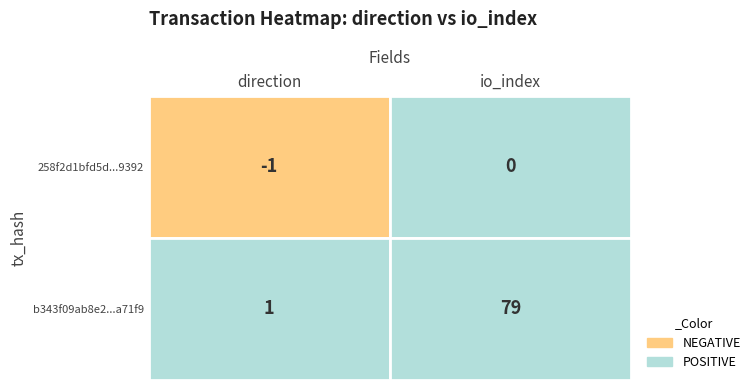

Rank the series by their average value, from highest to lowest.

b343f09ab8e2ef73df48fd79ab8e2e6706a71f9, 258f2d1bfd5d984343990826f99af30fbcd9392